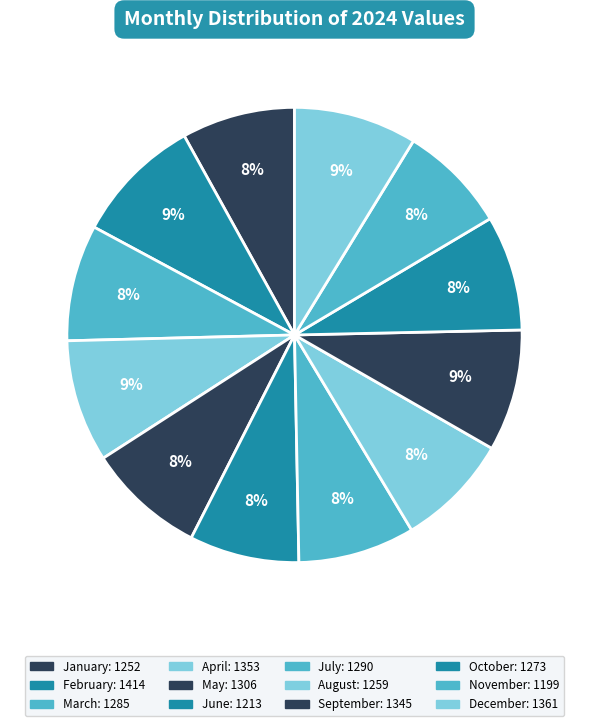

To the nearest percent, what is the combined percentage of June and July?

16%